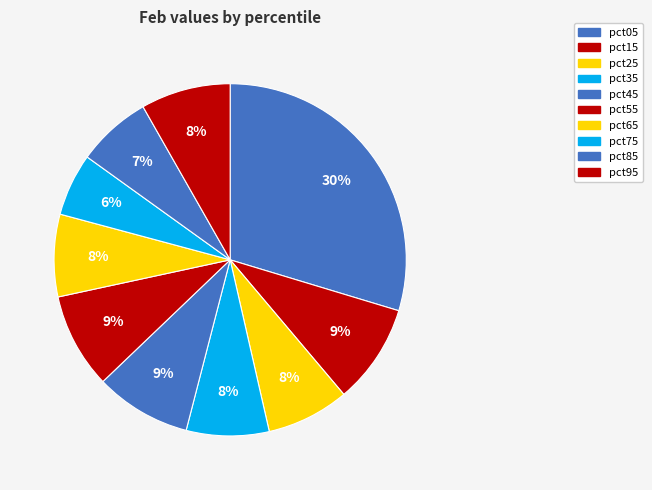

To the nearest percent, what is the average slice percentage?

10%